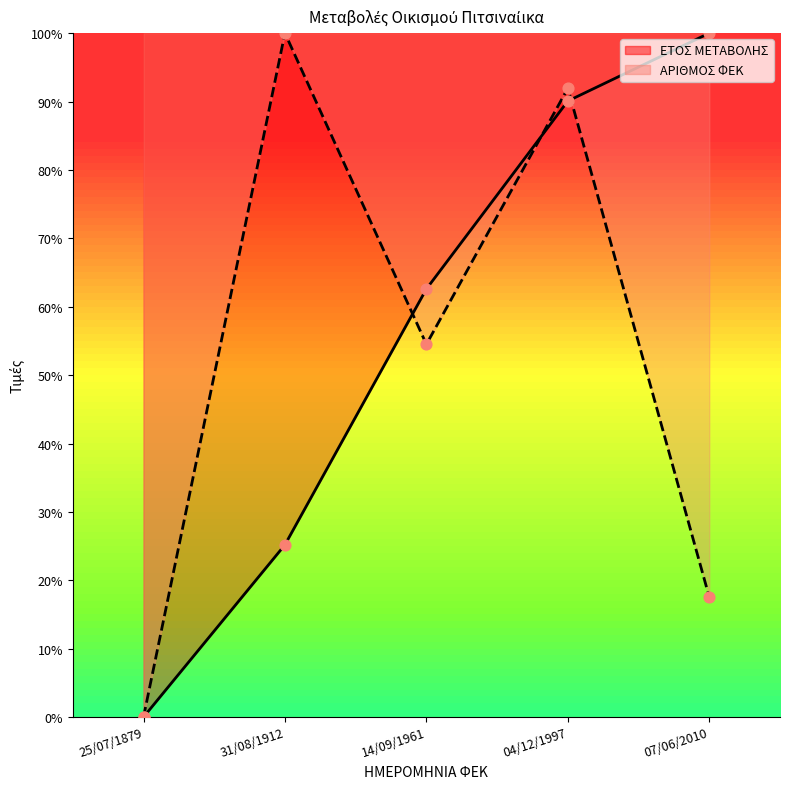

What are all the series names shown in the legend?

ΕΤΟΣ ΜΕΤΑΒΟΛΗΣ, ΑΡΙΘΜΟΣ ΦΕΚ